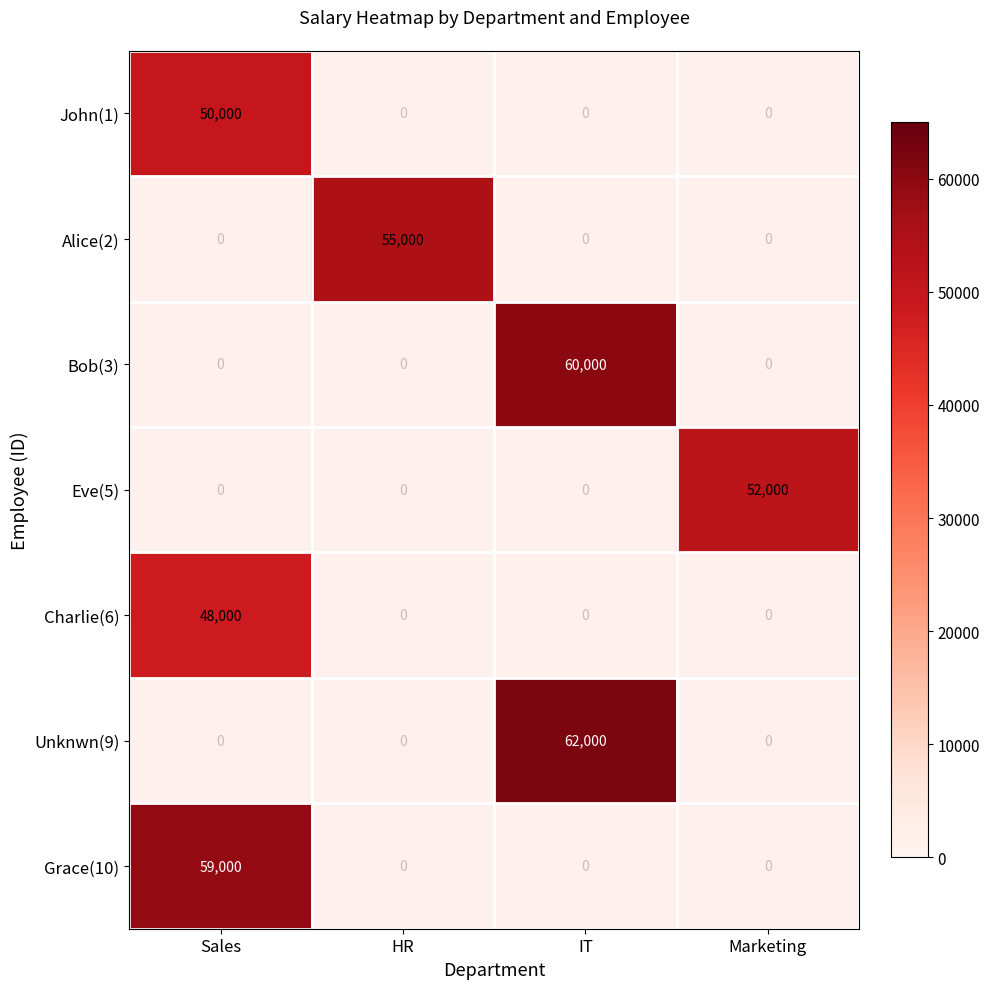

Is it true that Unknwn(9) equals 62000 at IT?

True